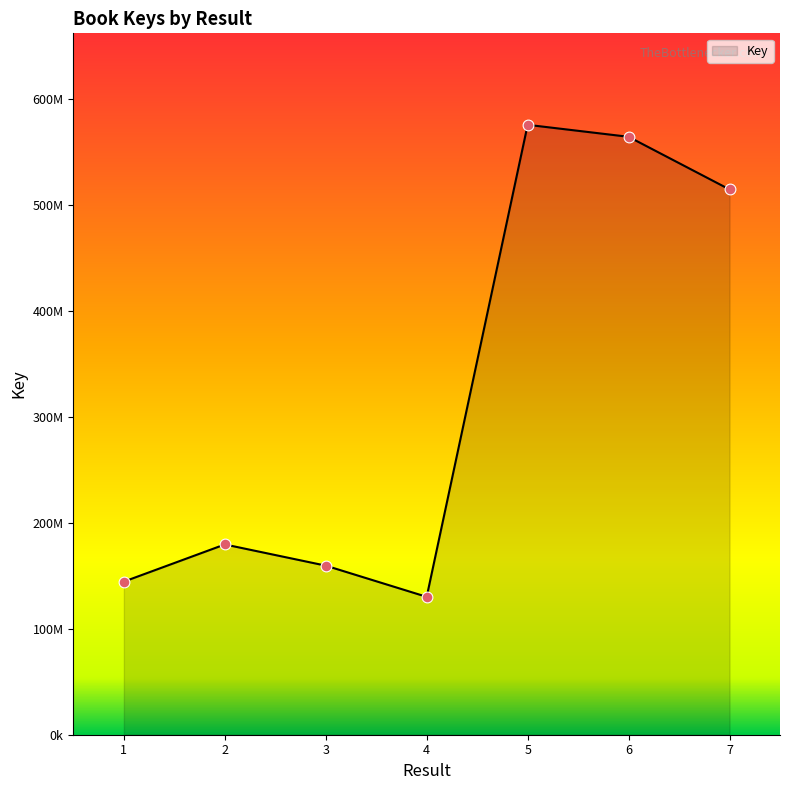

What is the ratio of the value at 2 to the value at 1?

1.2